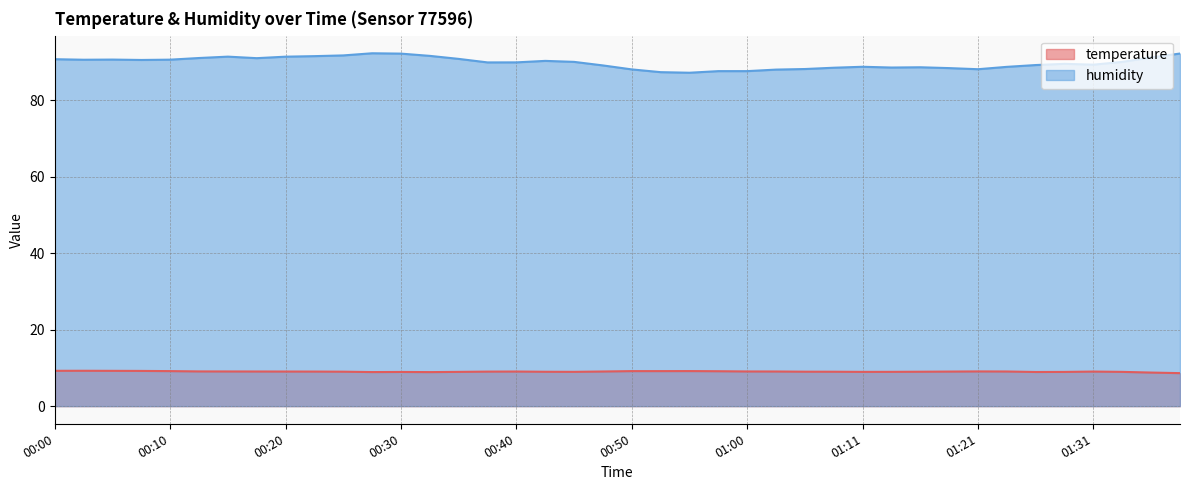

Reading left to right, extract all data points from this chart.

temperature: 00:00=9.2	00:03=9.2	00:05=9.2	00:08=9.2	00:10=9.2	00:13=9.1	00:15=9.1	00:18=9.1	00:20=9.1	00:23=9.0	00:25=9.0	00:28=8.9	00:30=8.9	00:33=8.9	00:35=9.0	00:38=9.0	00:40=9.1	00:43=9.0	00:45=9.0	00:48=9.1	00:50=9.2	00:53=9.2	00:55=9.2	00:58=9.1	01:00=9.1	01:03=9.1	01:05=9.0	01:08=9.0	01:11=9.0	01:13=9.0	01:16=9.0	01:18=9.0	01:21=9.1	01:24=9.1	01:26=8.9	01:29=8.9	01:31=9.0	01:34=9.0	01:36=8.8	01:39=8.6
humidity: 00:00=90.7	00:03=90.6	00:05=90.6	00:08=90.5	00:10=90.6	00:13=91.0	00:15=91.4	00:18=91.0	00:20=91.4	00:23=91.5	00:25=91.7	00:28=92.3	00:30=92.2	00:33=91.6	00:35=90.8	00:38=89.9	00:40=89.9	00:43=90.3	00:45=90.0	00:48=89.1	00:50=88.1	00:53=87.3	00:55=87.2	00:58=87.6	01:00=87.6	01:03=88.0	01:05=88.2	01:08=88.5	01:11=88.8	01:13=88.6	01:16=88.6	01:18=88.4	01:21=88.1	01:24=88.7	01:26=89.2	01:29=89.5	01:31=89.3	01:34=90.0	01:36=91.2	01:39=92.2